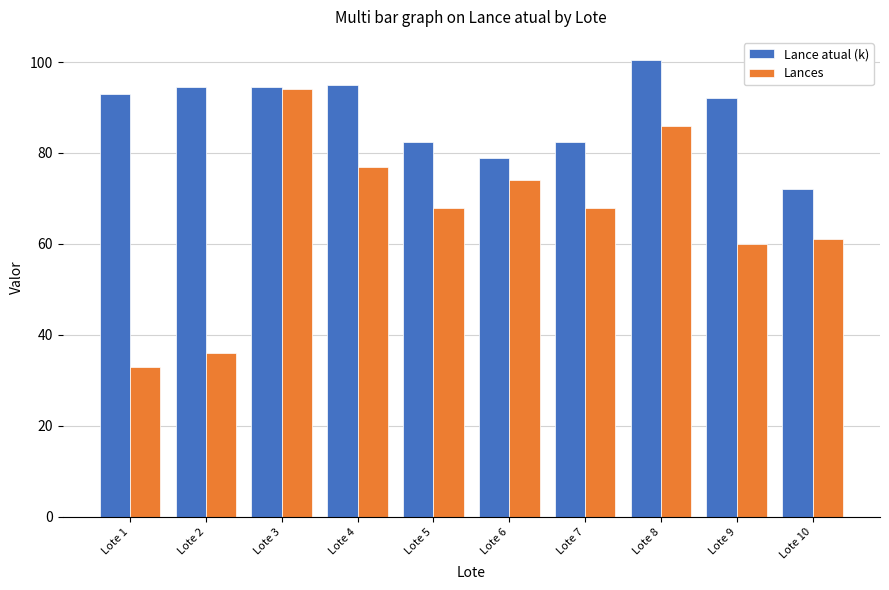

True or false: Lance atual (k) has a value of 82.5 at Lote 7.

True